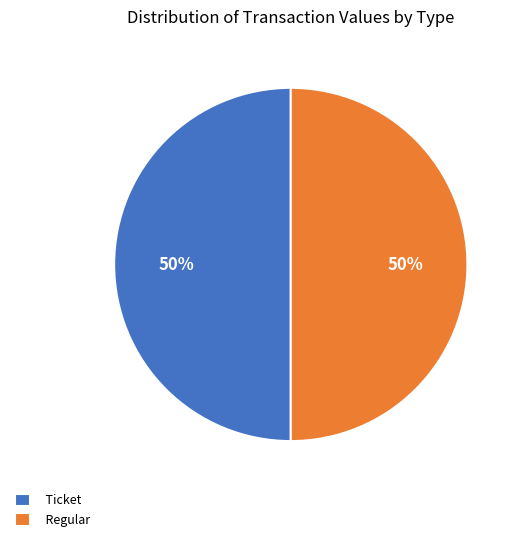

To the nearest percent, what is the combined percentage of Ticket and Regular?

100%